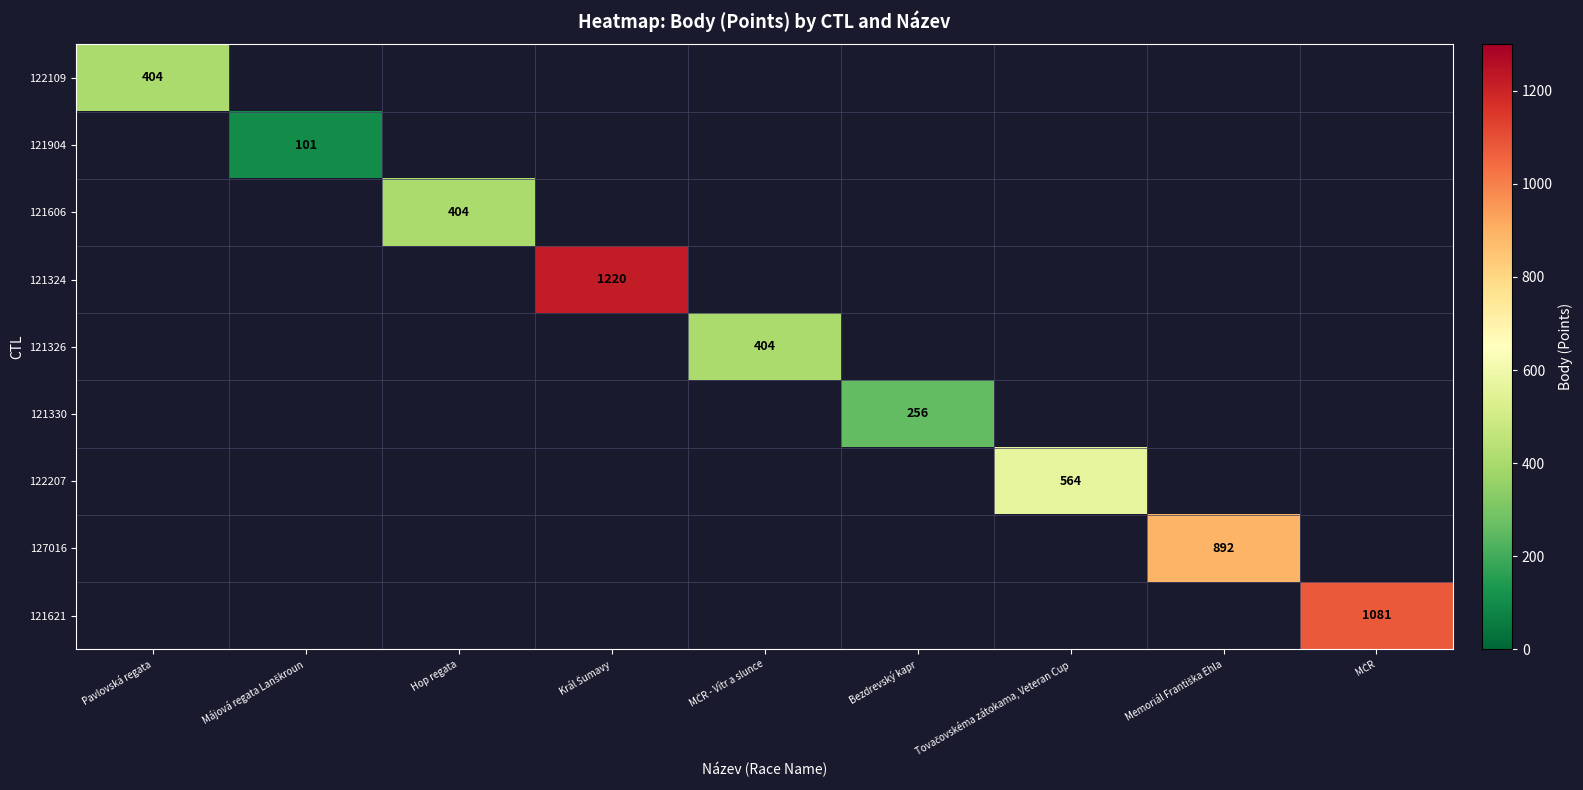

Count the number of data series in this chart.

9